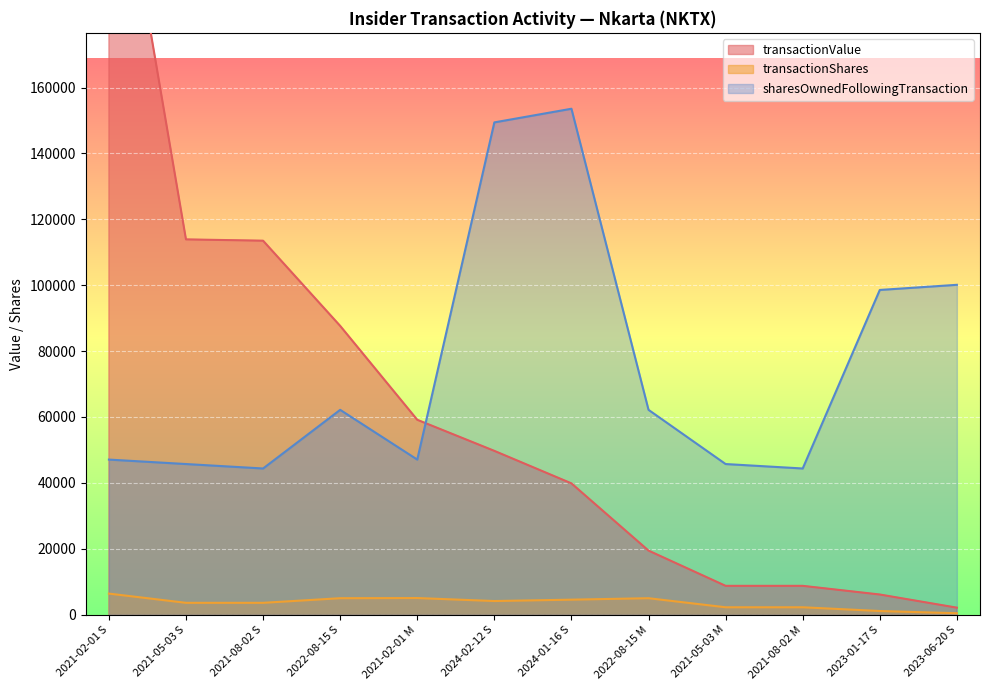

Is it true that transactionValue equals 8753 at 2021-08-02 M?

True